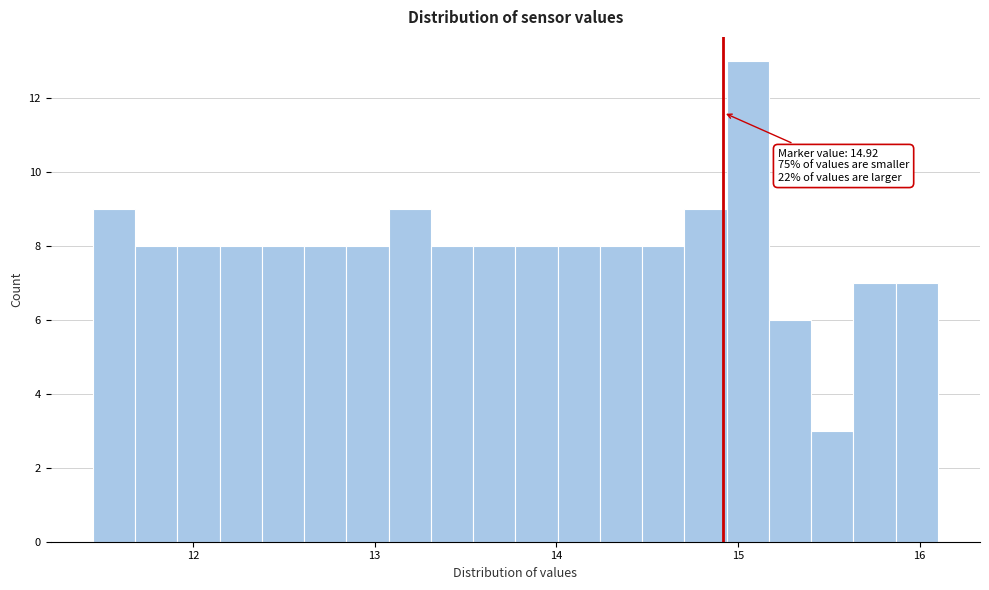

Around what value on the x-axis is the tallest bar? Give the approximate position of its centre, as read against the axis.

15.1